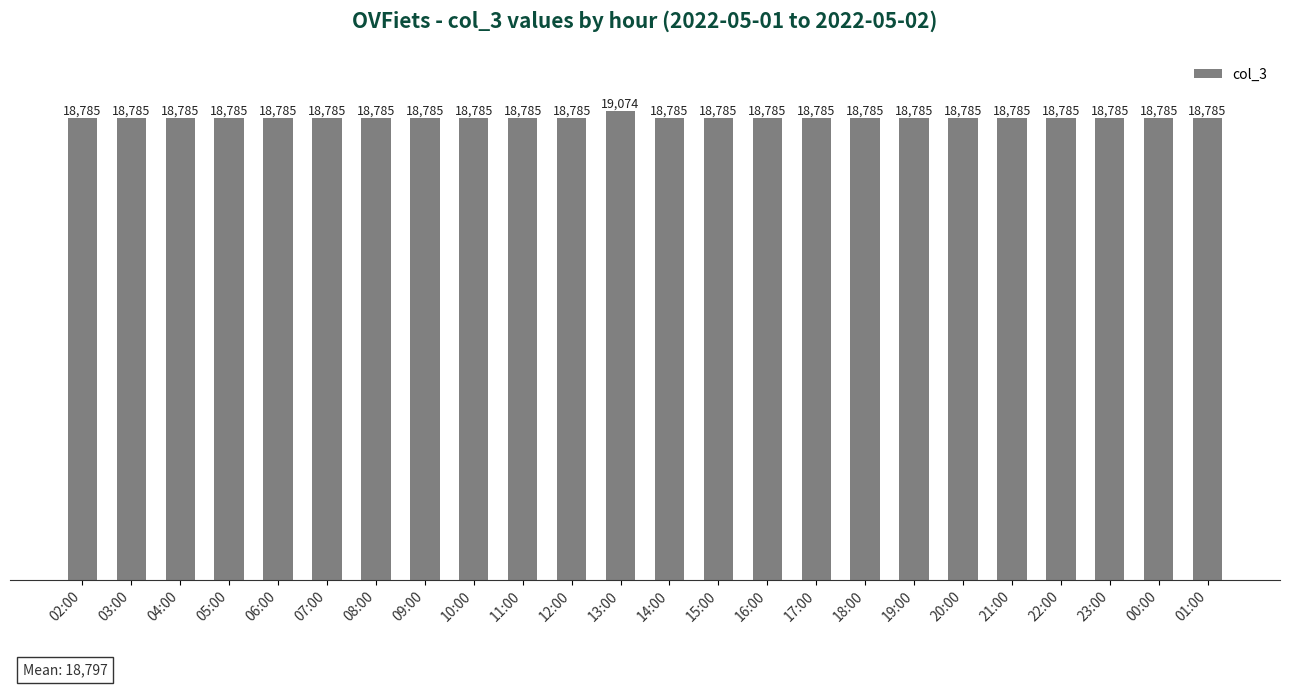

How many series are shown in this chart?

1